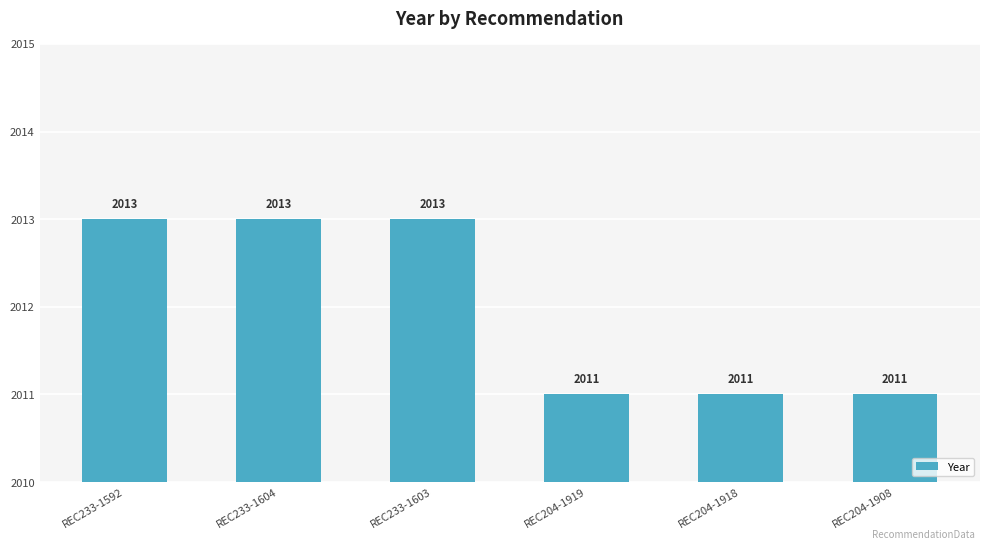

Which has a higher value, REC233-1604 or REC204-1919?

REC233-1604